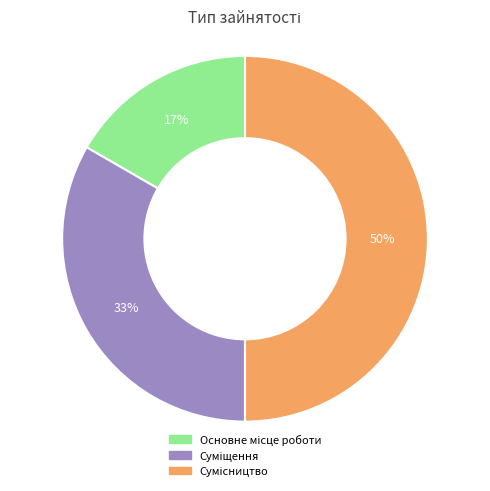

To the nearest percent, what is the difference between the largest and smallest slice percentages?

33%